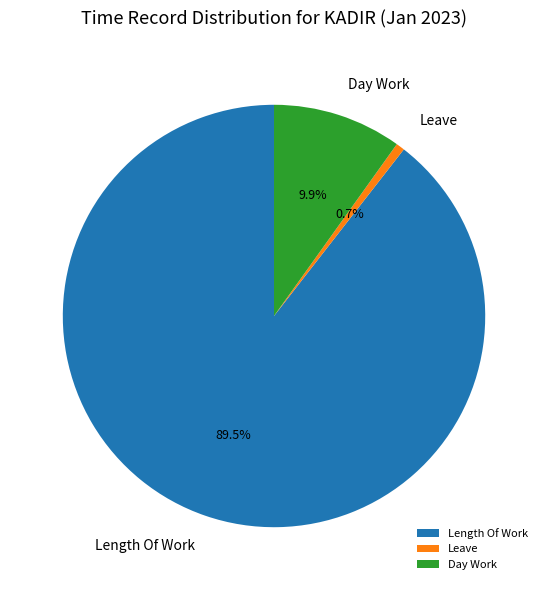

Count the number of slices in the pie.

3